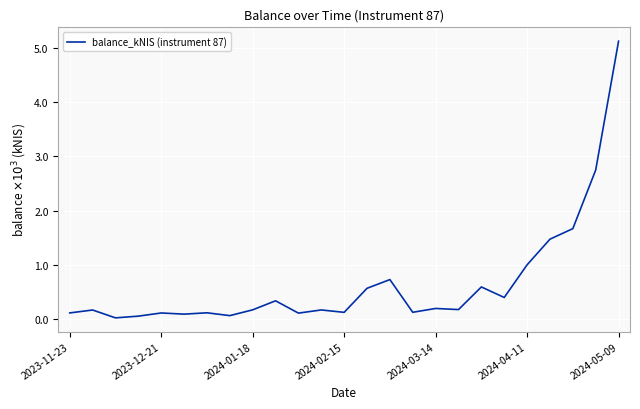

What is the difference between the maximum and minimum values?

5.1